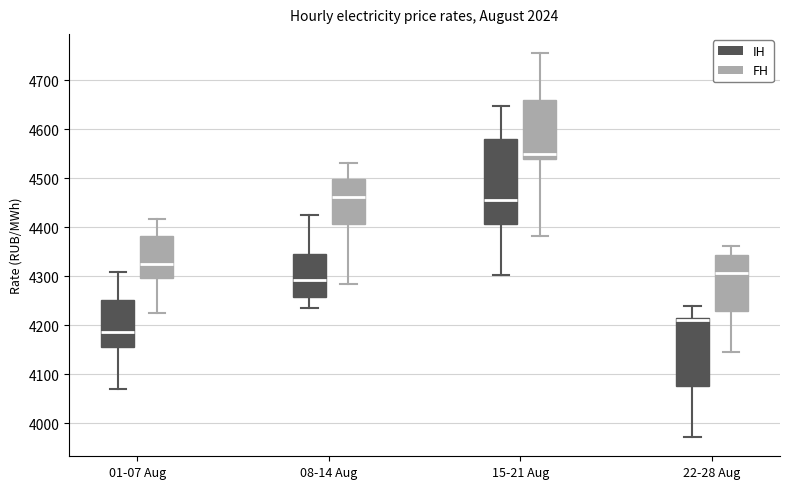

Reading left to right, transcribe this box plot: for each box, give where its median line is, the range the box spans, and where its two whiskers end, as read against the y-axis. The values are not printed on the chart, so give them approximately, as read against the axis.

01-07 Aug (IH): median 4190, box 4150 to 4250, whiskers 4070 to 4310
01-07 Aug (FH): median 4320, box 4300 to 4380, whiskers 4230 to 4420
08-14 Aug (IH): median 4290, box 4260 to 4350, whiskers 4240 to 4430
08-14 Aug (FH): median 4460, box 4410 to 4500, whiskers 4280 to 4530
15-21 Aug (IH): median 4450, box 4410 to 4580, whiskers 4300 to 4650
15-21 Aug (FH): median 4550, box 4540 to 4660, whiskers 4380 to 4760
22-28 Aug (IH): median 4210, box 4080 to 4220, whiskers 3970 to 4240
22-28 Aug (FH): median 4310, box 4230 to 4340, whiskers 4150 to 4360